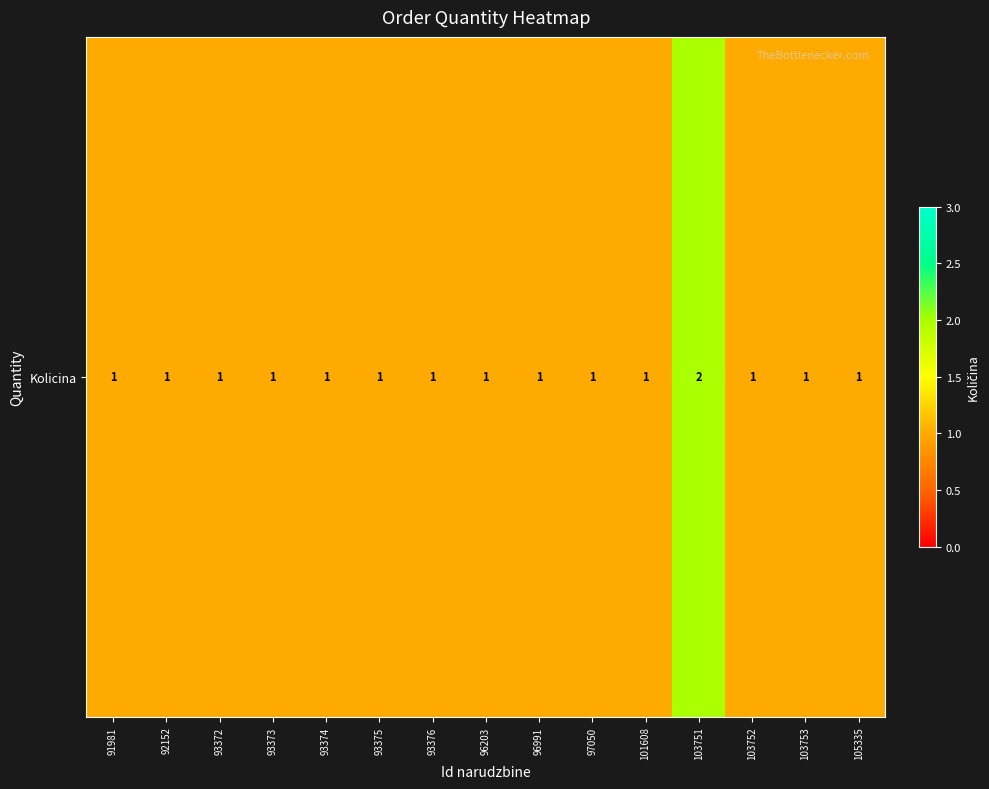

Which category has the highest value across all series?

103751